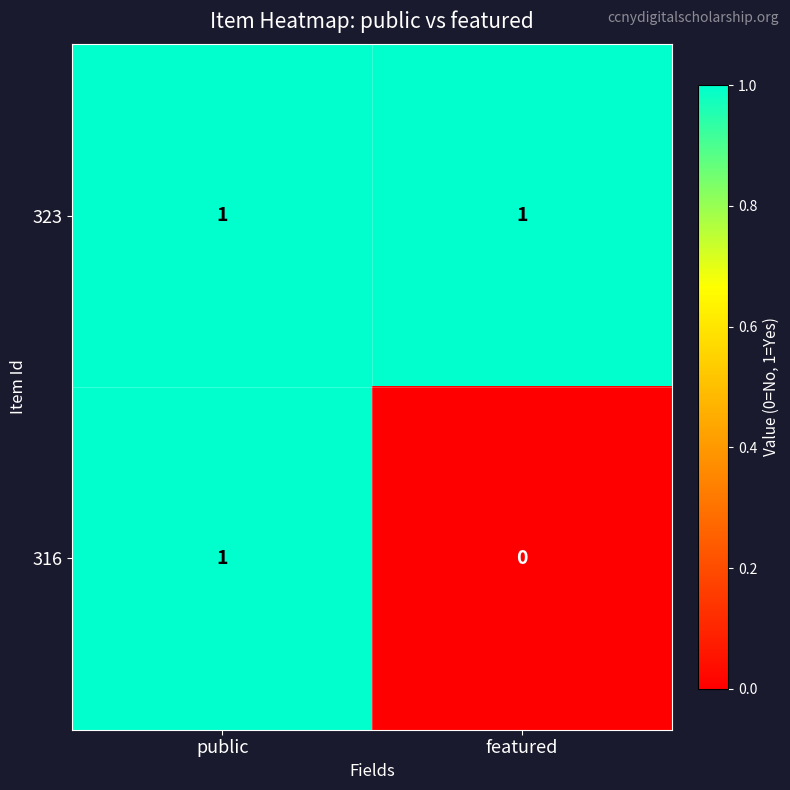

Which series has the widest spread of values?

316